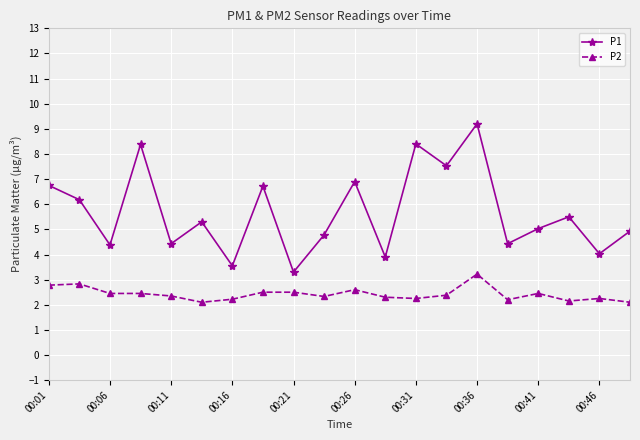

Which series has the largest range (max minus min)?

P1